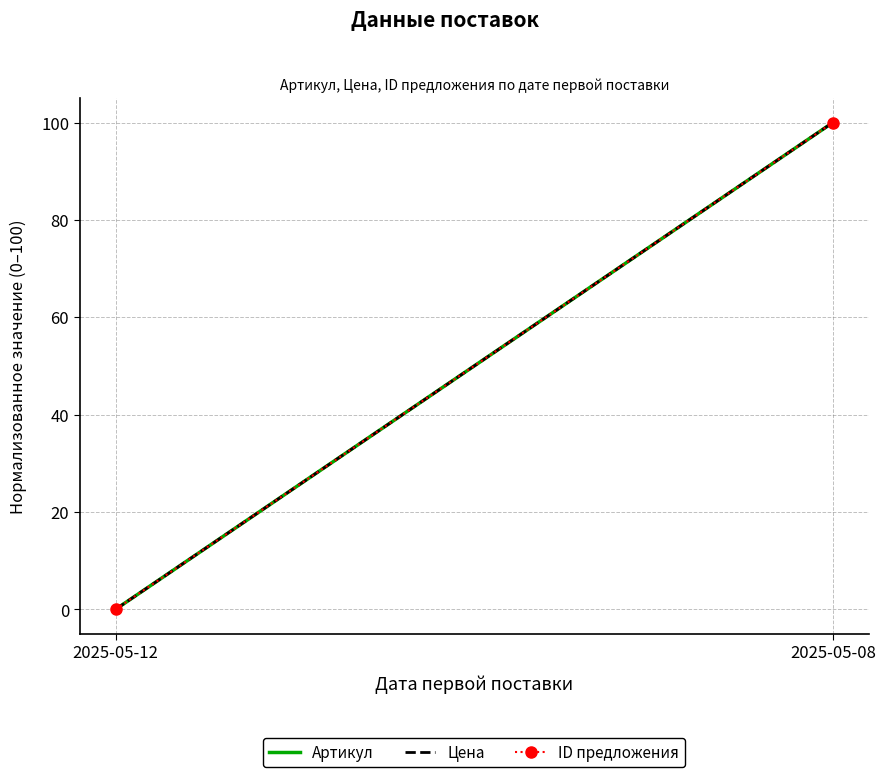

The Артикул series shows 0.0 at 2025-05-12. True or false?

True